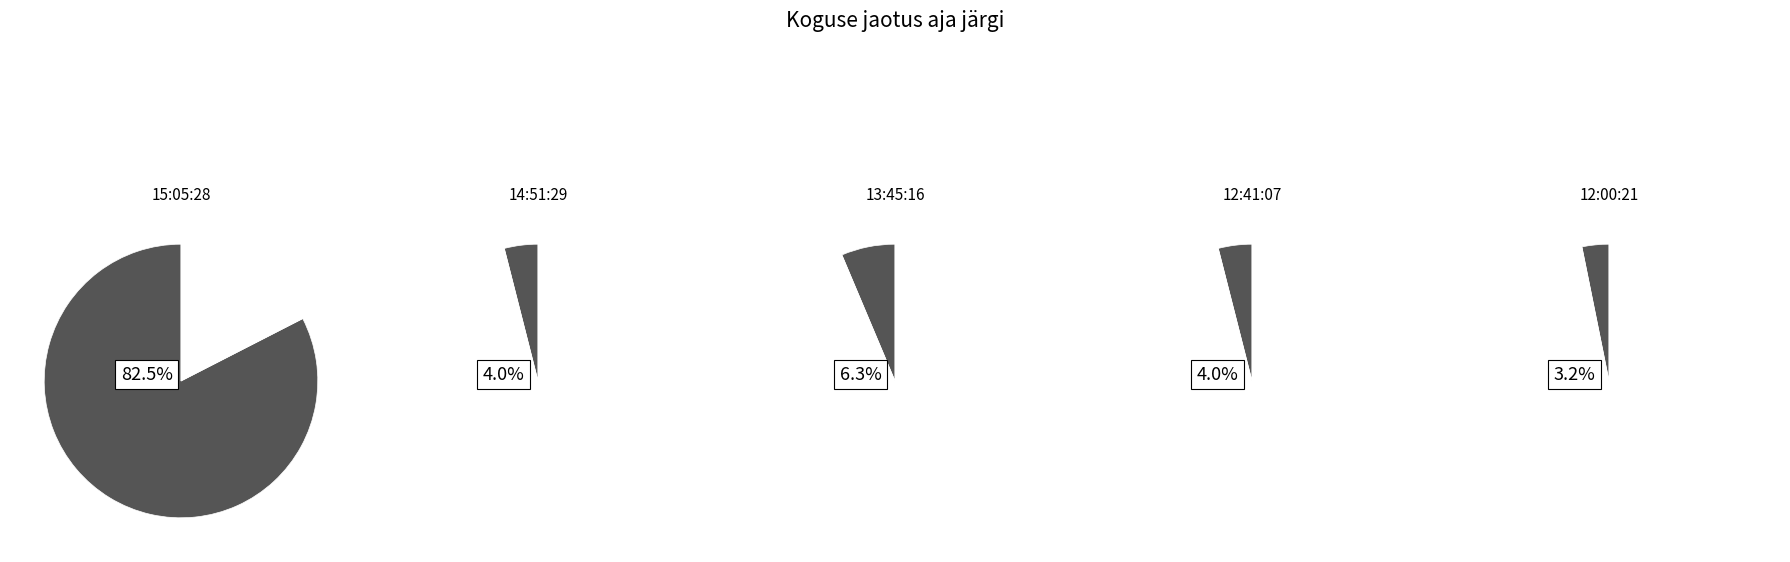

What is the ratio of the value at 12:00:21 to the value at 12:41:07?

0.8